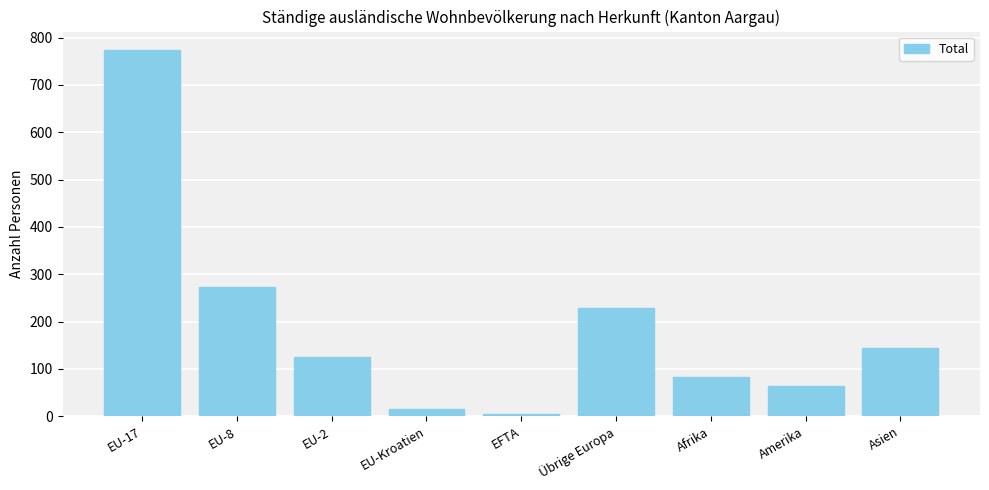

List the labels in order of value, smallest first.

EFTA, EU-Kroatien, Amerika, Afrika, EU-2, Asien, Übrige Europa, EU-8, EU-17